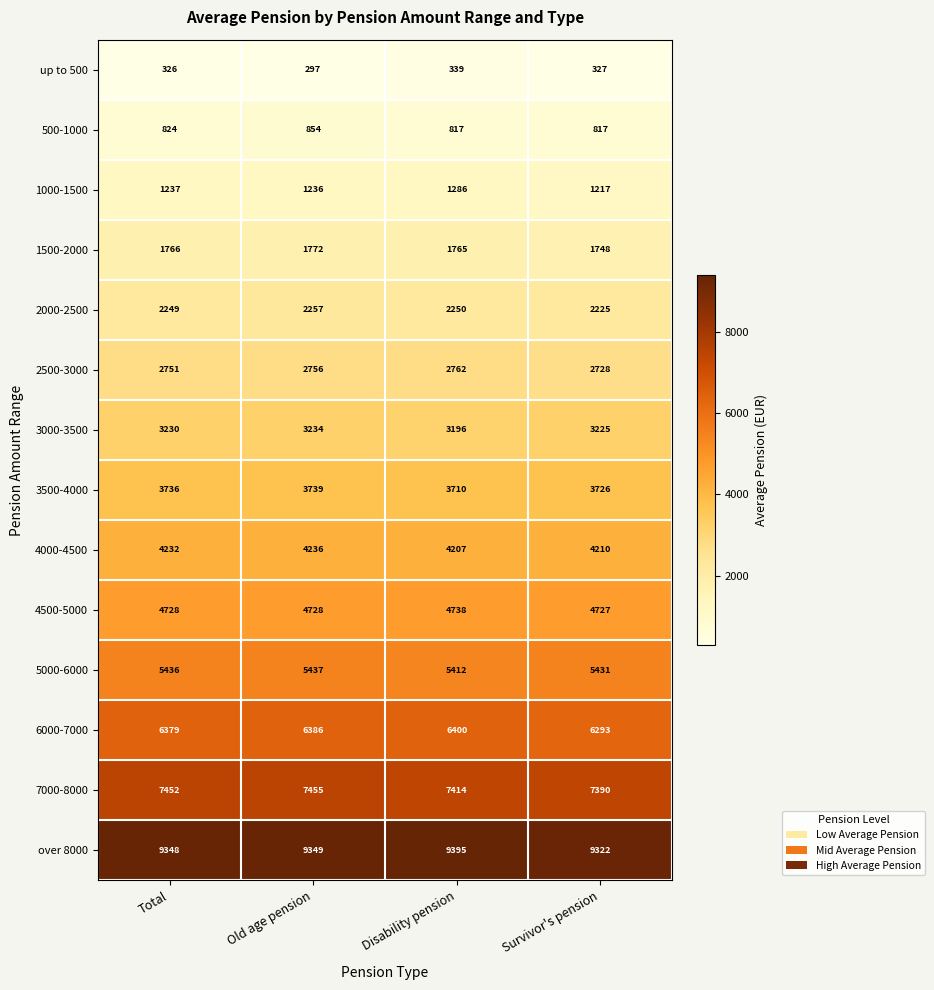

At Old age pension, list the series in order from largest to smallest.

over 8000, 7000-8000, 6000-7000, 5000-6000, 4500-5000, 4000-4500, 3500-4000, 3000-3500, 2500-3000, 2000-2500, 1500-2000, 1000-1500, 500-1000, up to 500